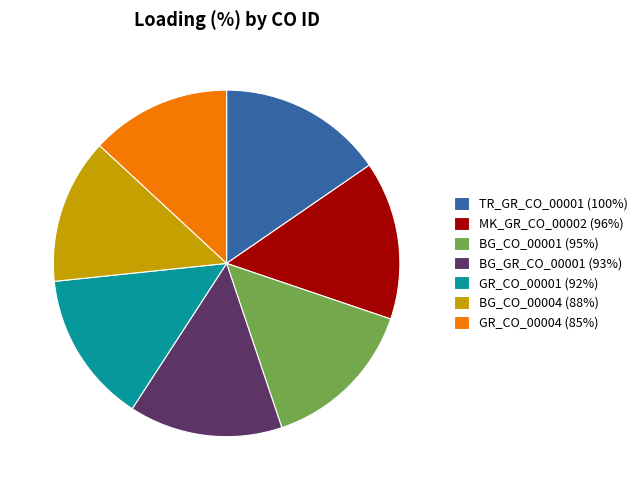

True or false: GR_CO_00004 (85%) accounts for 28% of the total.

False